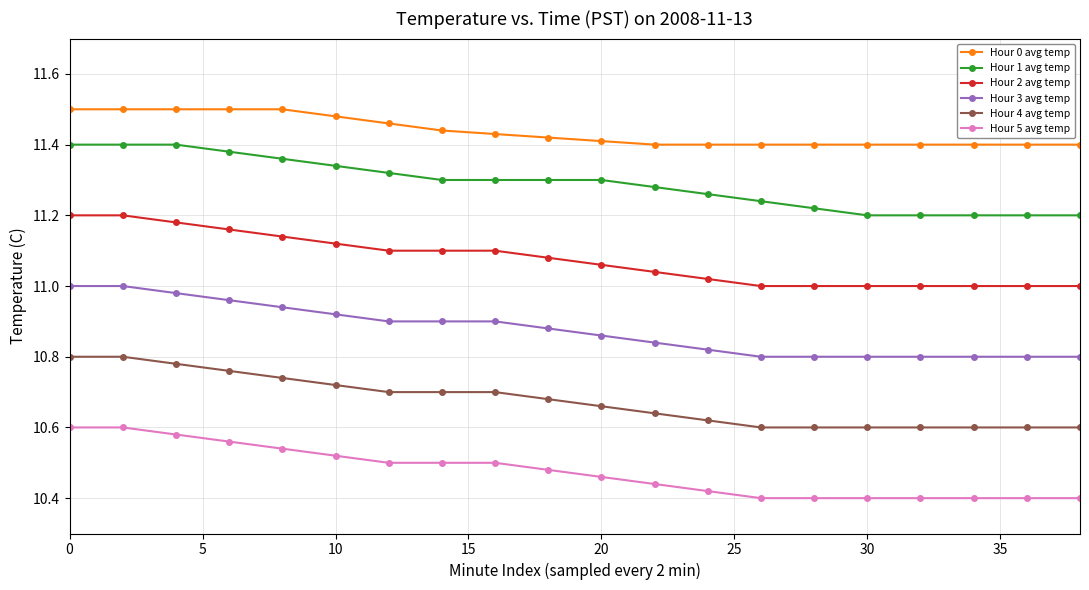

What are all the series names shown in the legend?

Hour 0 avg temp, Hour 1 avg temp, Hour 2 avg temp, Hour 3 avg temp, Hour 4 avg temp, Hour 5 avg temp